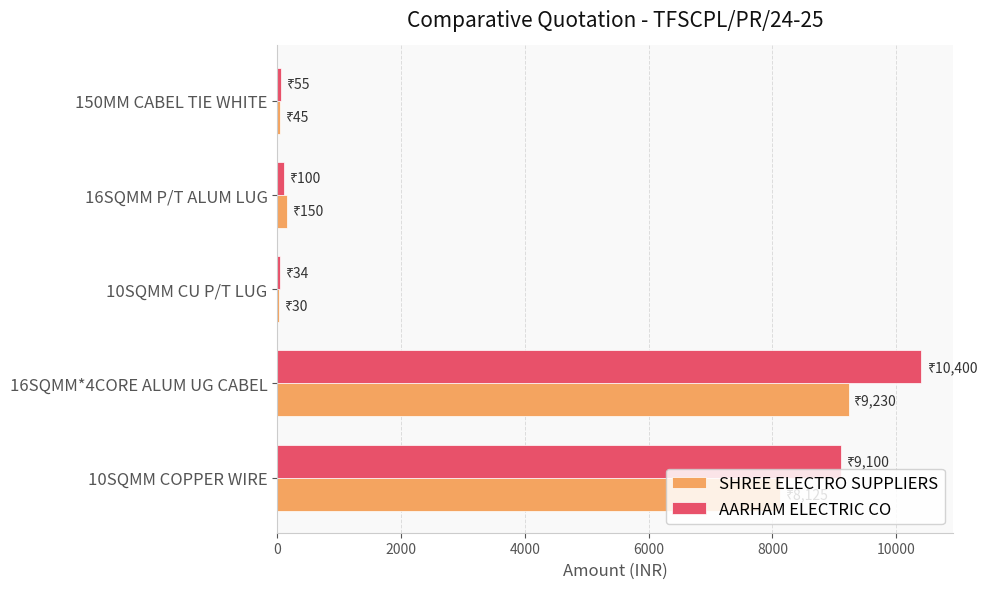

At which category is the sum across all series the highest?

16SQMM*4CORE ALUM UG CABEL